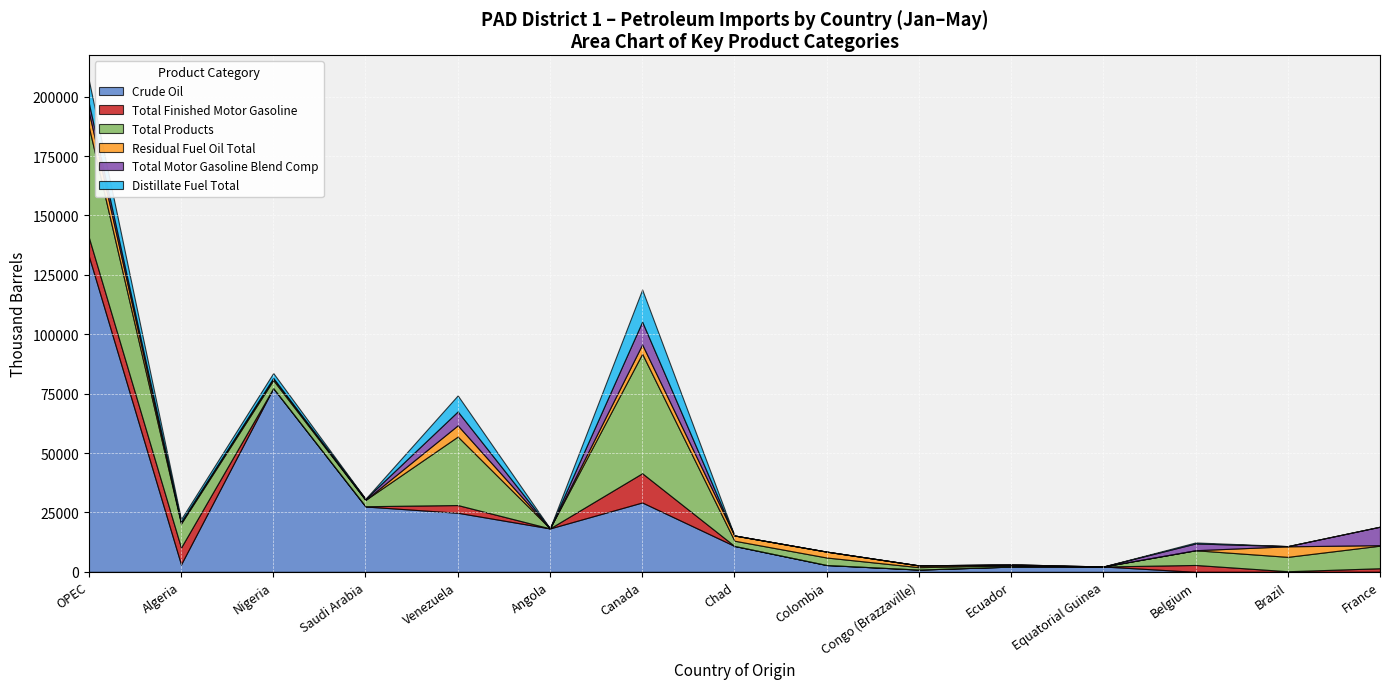

Which has a higher value, Algeria or Saudi Arabia?

Saudi Arabia